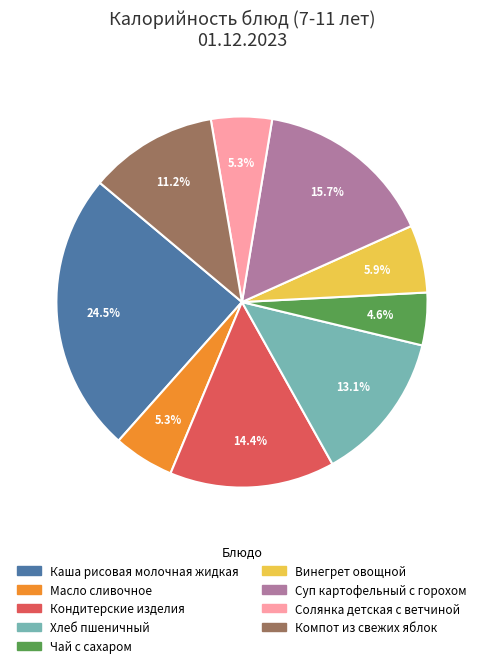

To the nearest percent, what is the average slice percentage?

11%